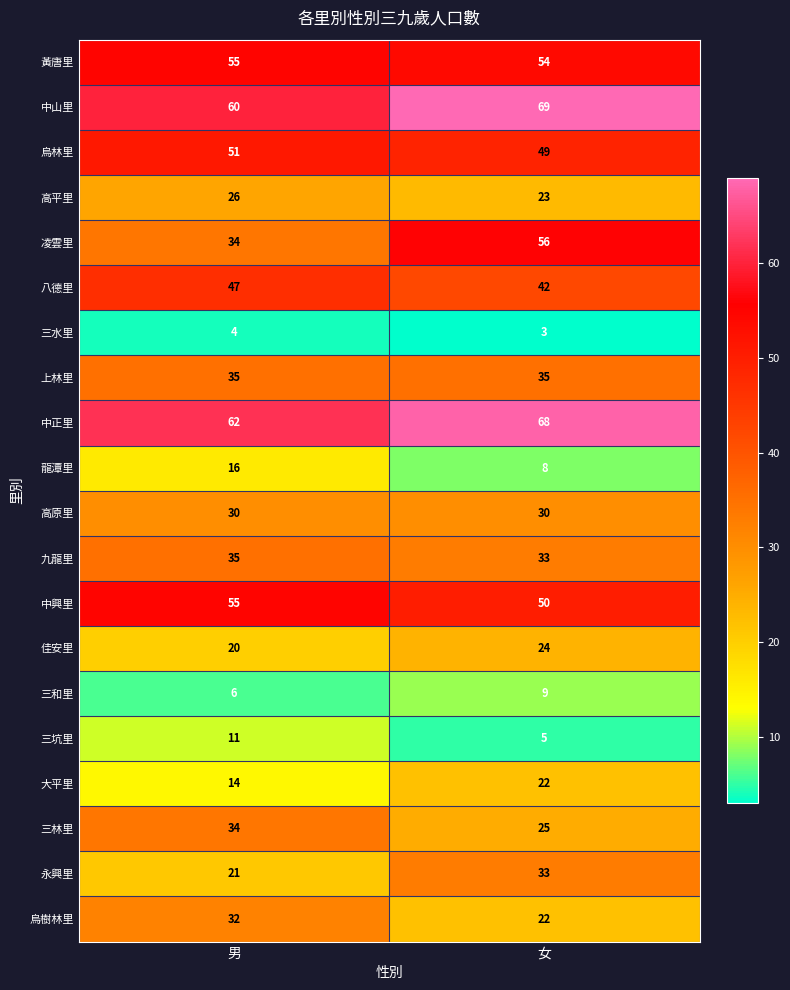

What is the total value across all series at 男?

648